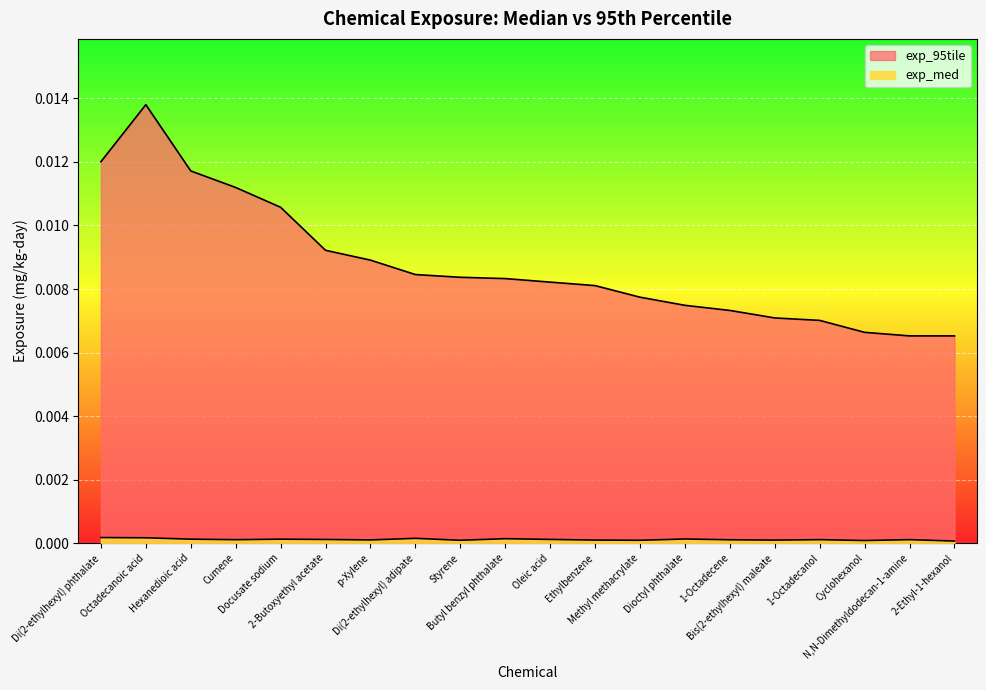

Is it true that exp_95tile equals 0.0 at Cyclohexanol?

False